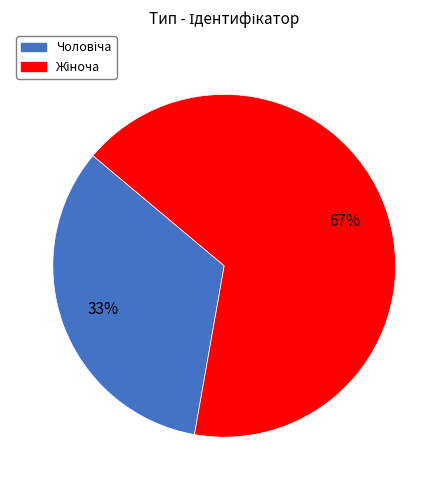

Is there any slice that represents more than half of the pie?

Yes